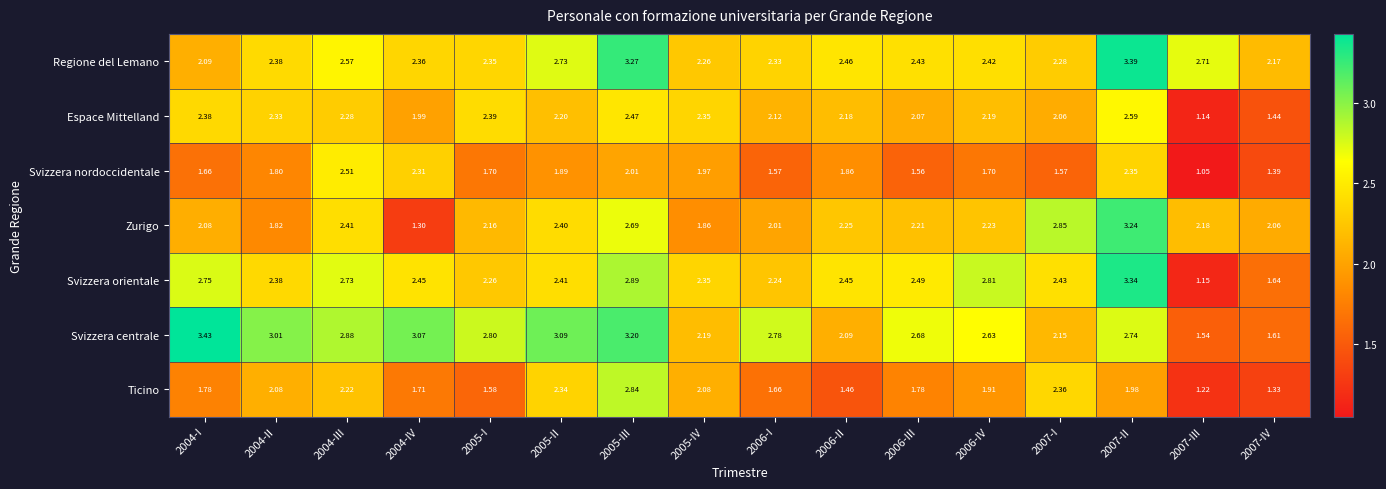

Which series has the widest spread of values?

Svizzera orientale